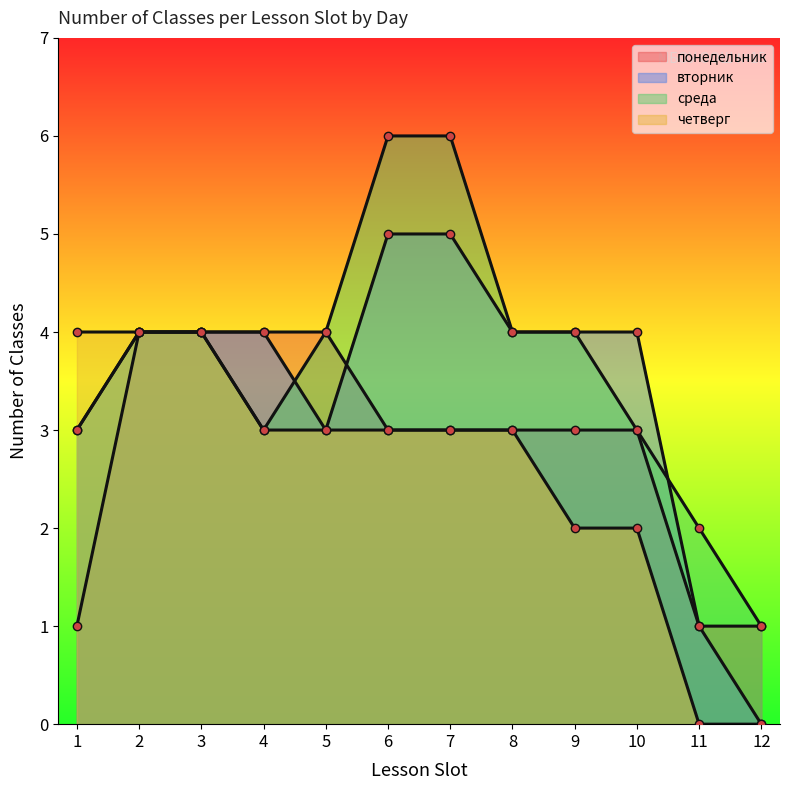

Count the number of categories in the chart.

12